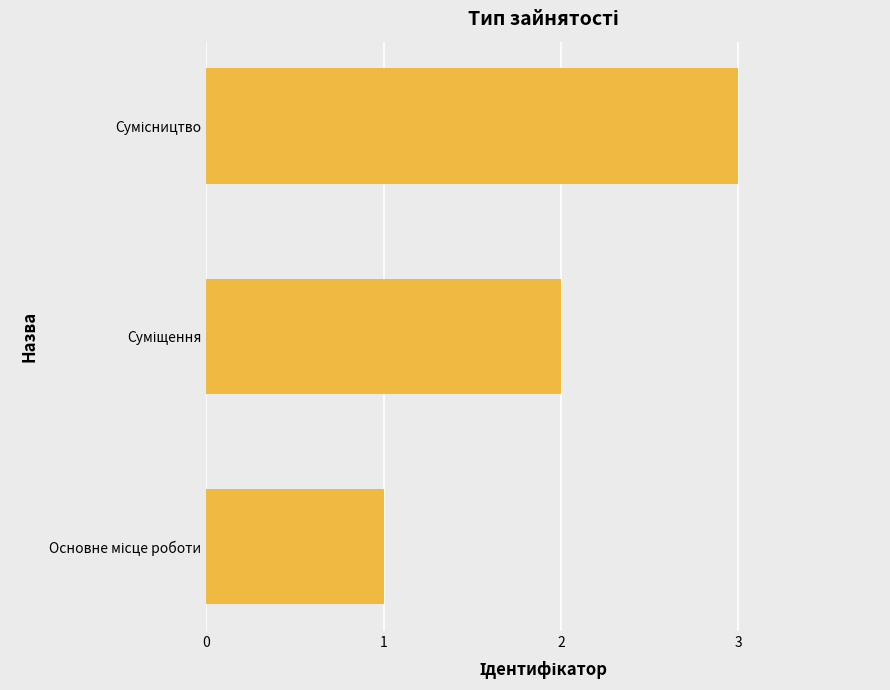

What is the maximum value shown in the chart?

3